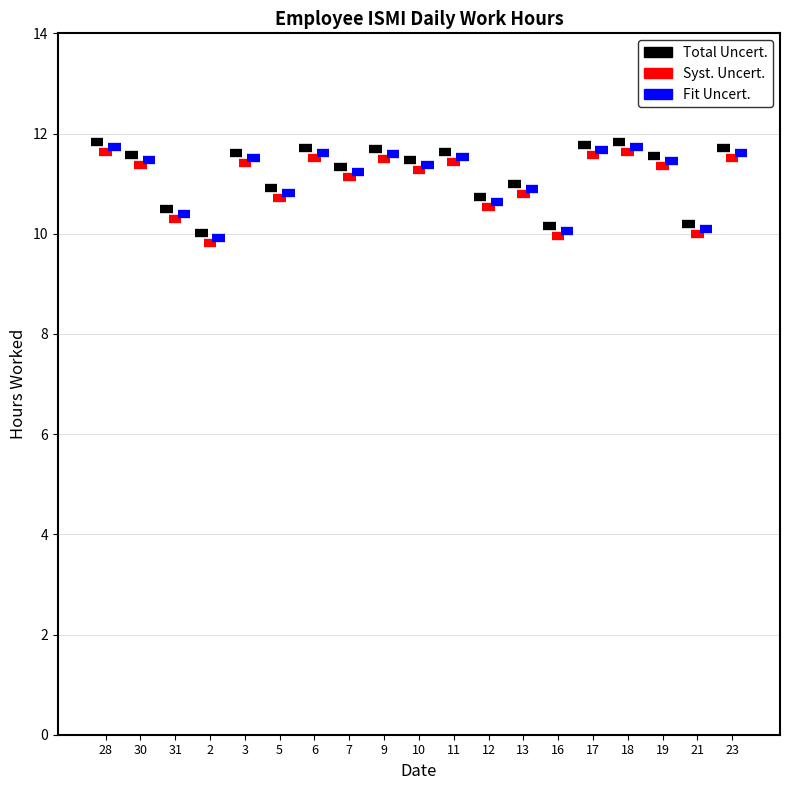

What is the difference between the highest and lowest values at 5?

0.2